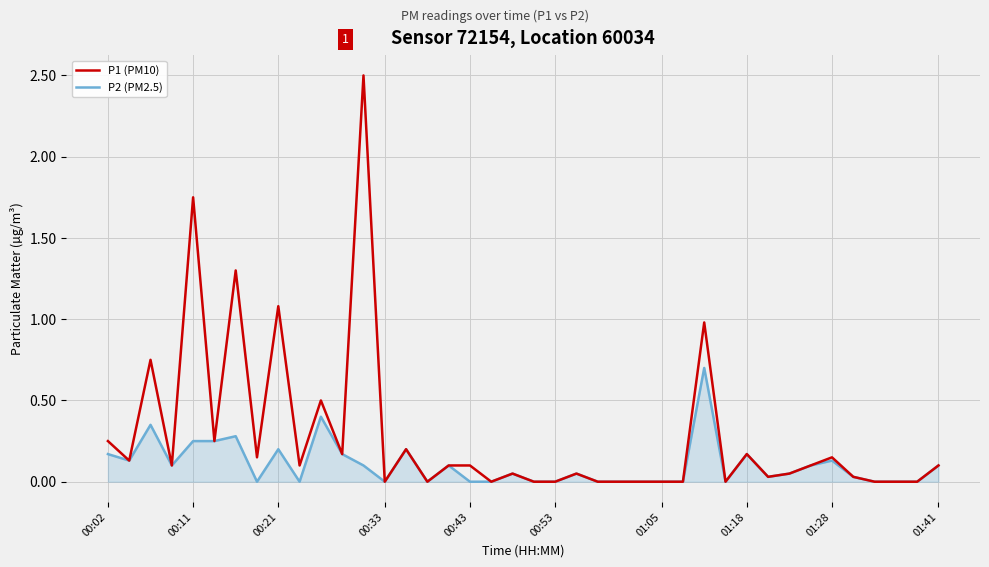

Which series has the largest total across all categories?

P1 (PM10)